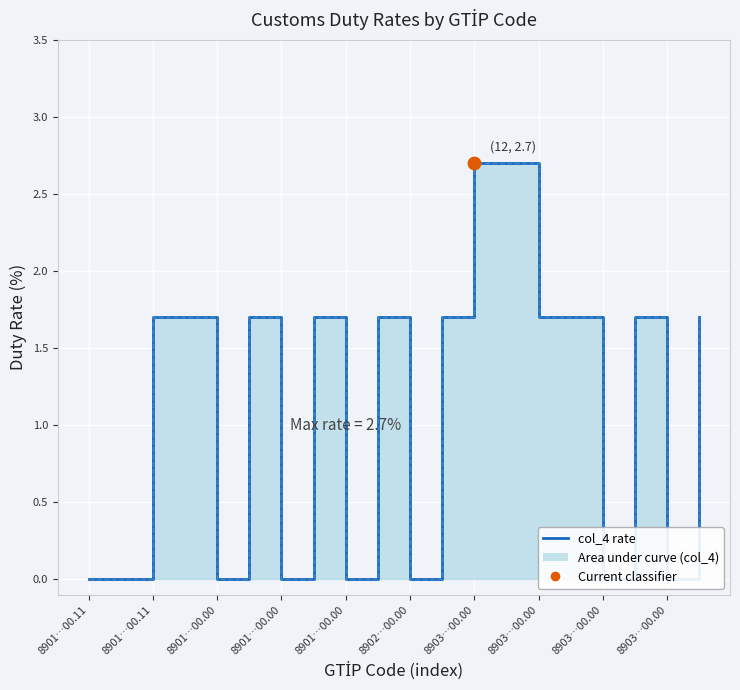

At which category is the sum across all series the highest?

8903…00.00